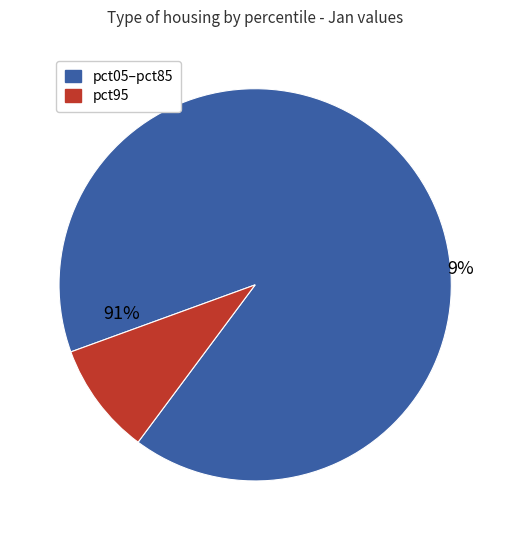

True or false: pct85 accounts for 18% of the total.

False